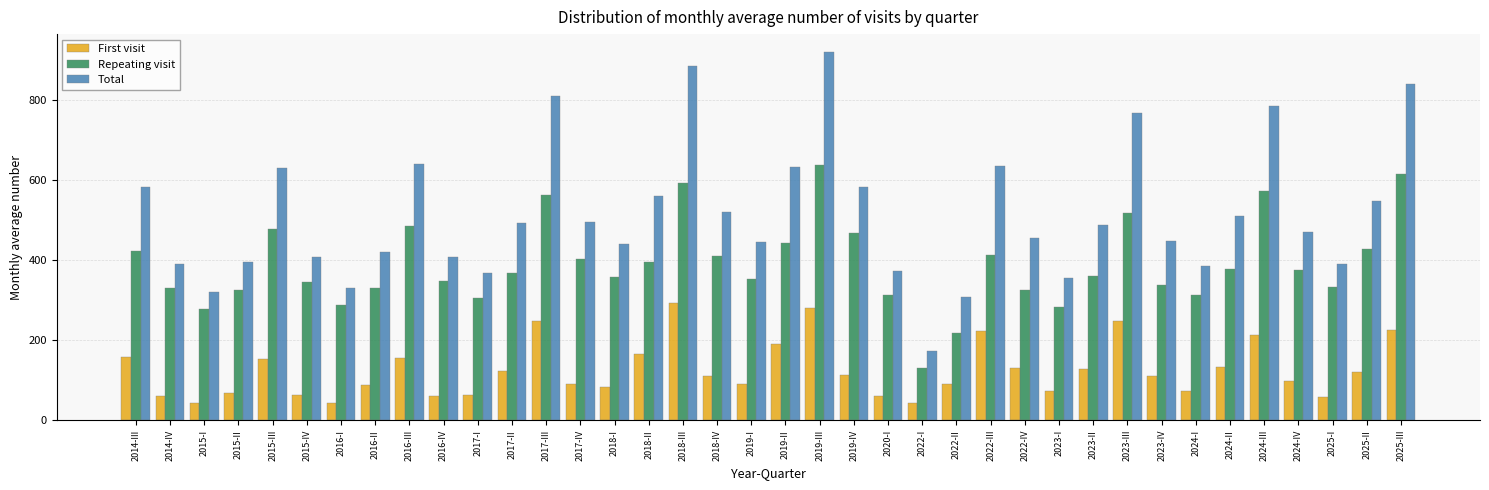

What is the difference between the highest and lowest values at 2016-I?

286.4